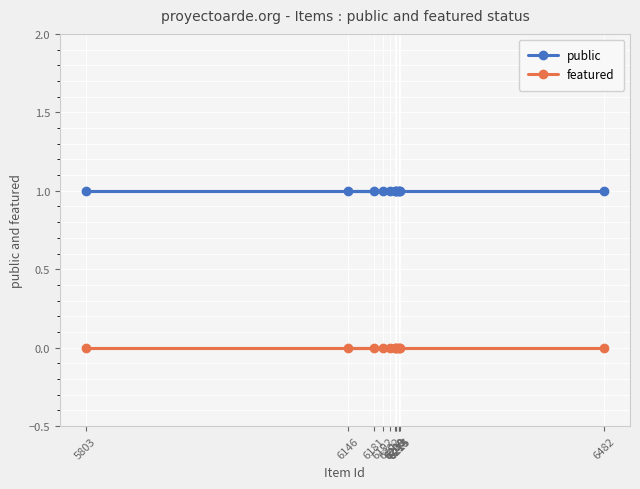

Which series changed the most between 6208 and 6181?

public